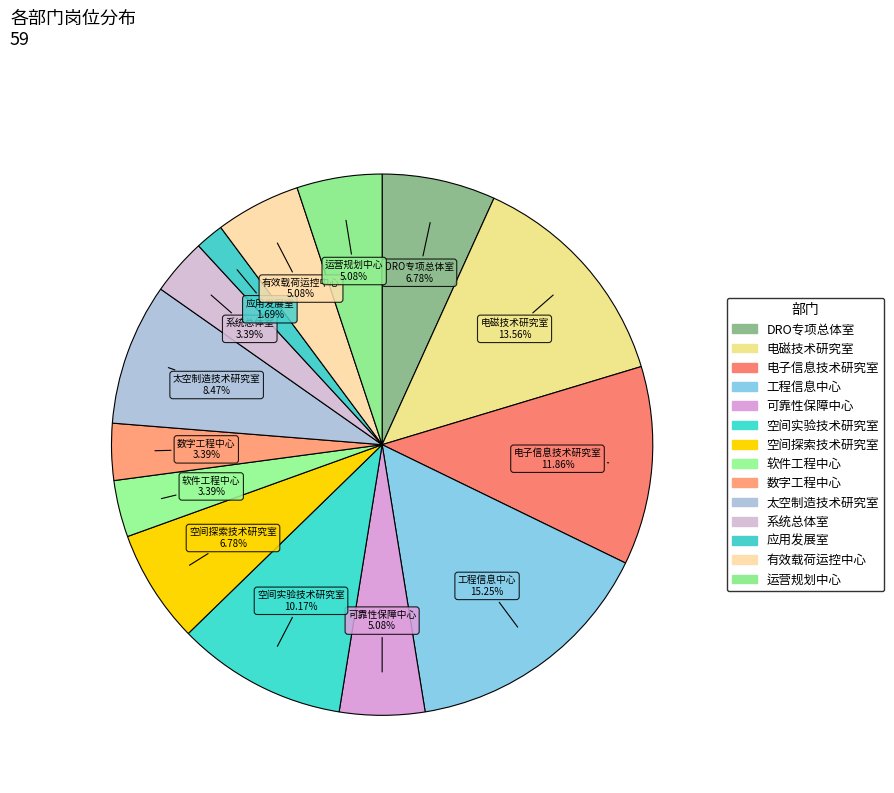

Count the number of slices in the pie.

14